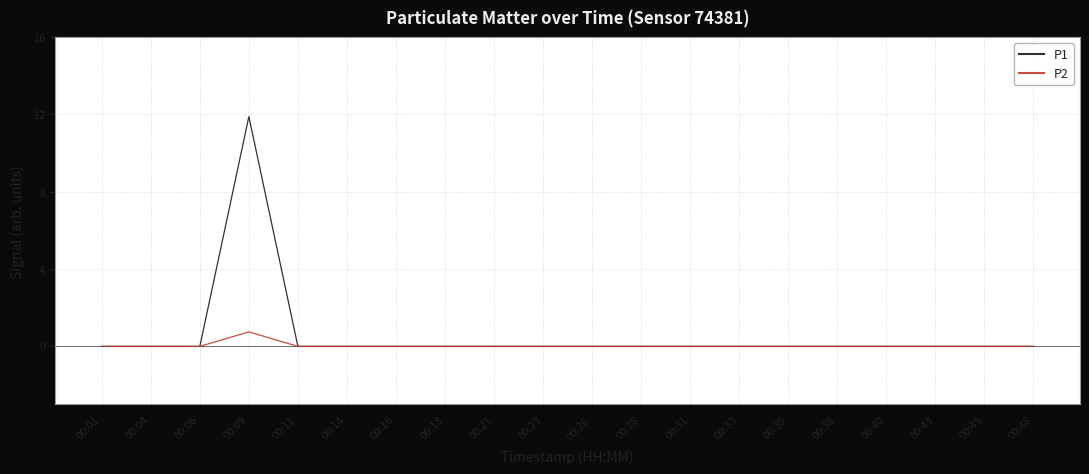

List the series in order of their peak value, highest first.

P1, P2